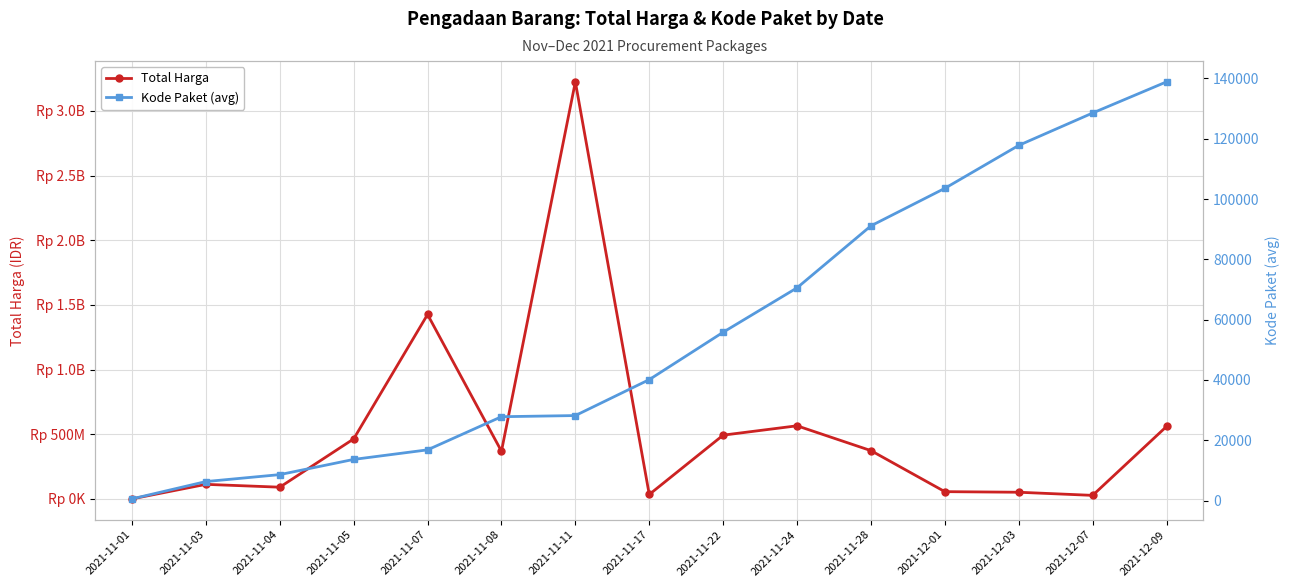

What is the highest value of the Kode Paket (avg) series?

138846.5